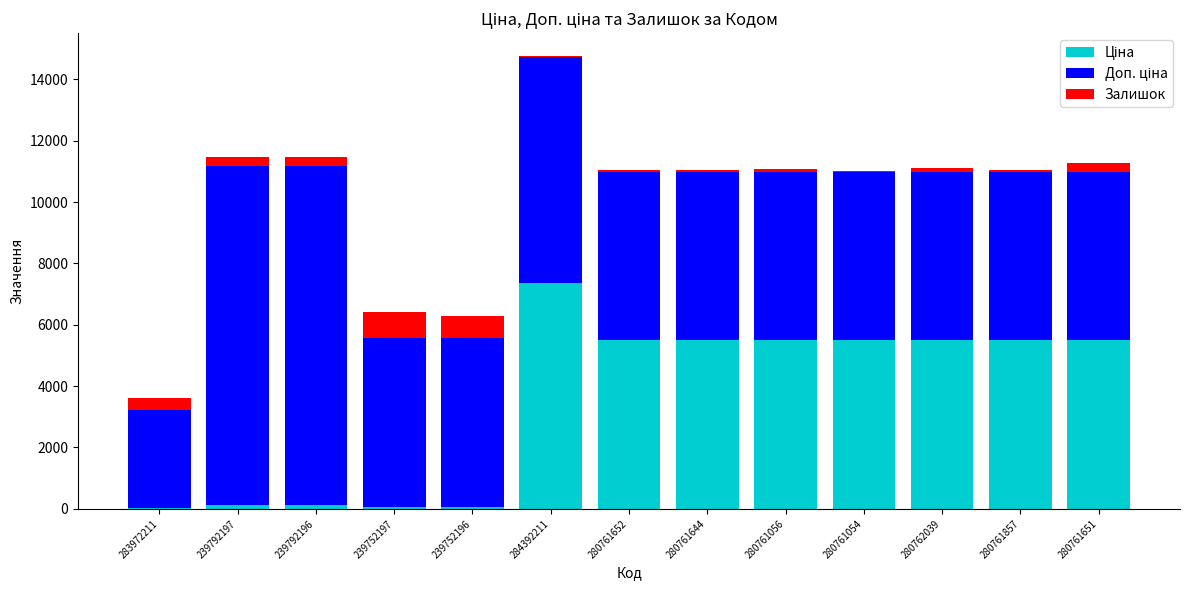

At which category is the sum across all series the highest?

284392211